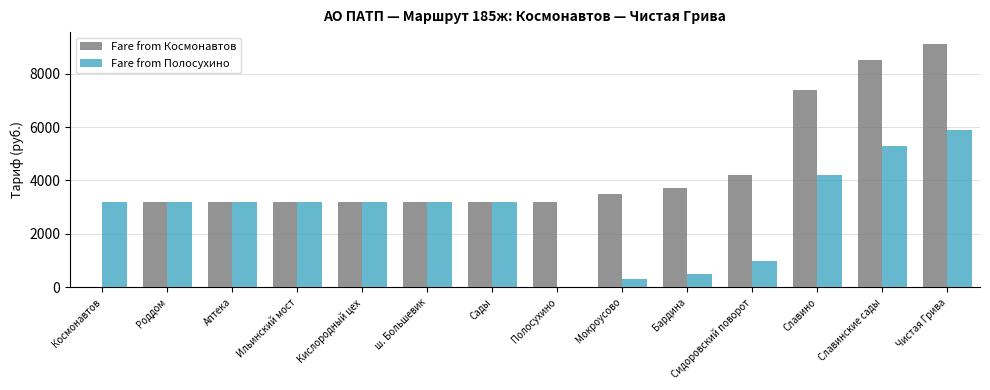

Reading left to right, extract all data points from this chart.

Fare from Космонавтов: Космонавтов=0	Роддом=3200	Аптека=3200	Ильинский мост=3200	Кислородный цех=3200	ш. Большевик=3200	Сады=3200	Полосухино=3200	Мокроусово=3500	Бардина=3700	Сидоровский поворот=4200	Славино=7400	Славинские сады=8500	Чистая Грива=9100
Fare from Полосухино: Космонавтов=3200	Роддом=3200	Аптека=3200	Ильинский мост=3200	Кислородный цех=3200	ш. Большевик=3200	Сады=3200	Полосухино=0	Мокроусово=300	Бардина=500	Сидоровский поворот=1000	Славино=4200	Славинские сады=5300	Чистая Грива=5900